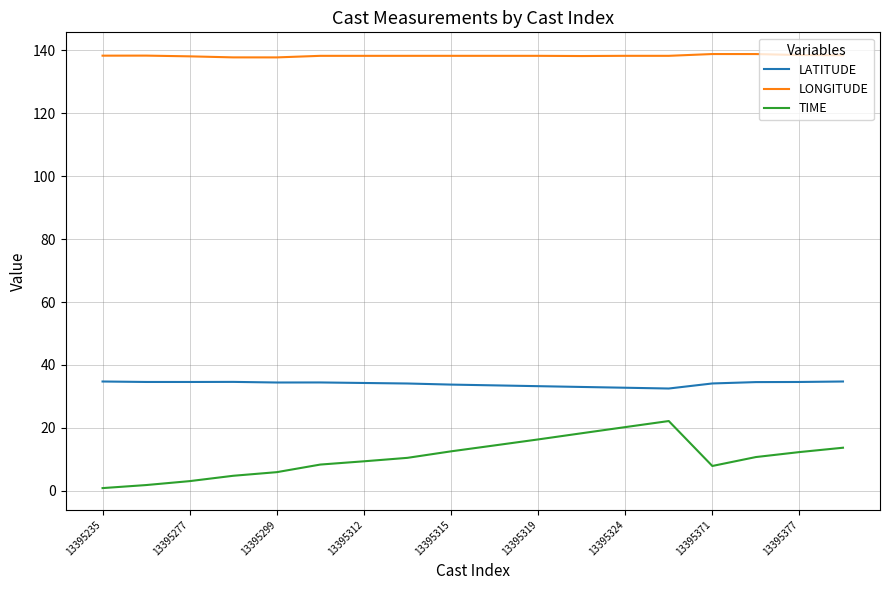

What is the greatest value displayed?

138.8